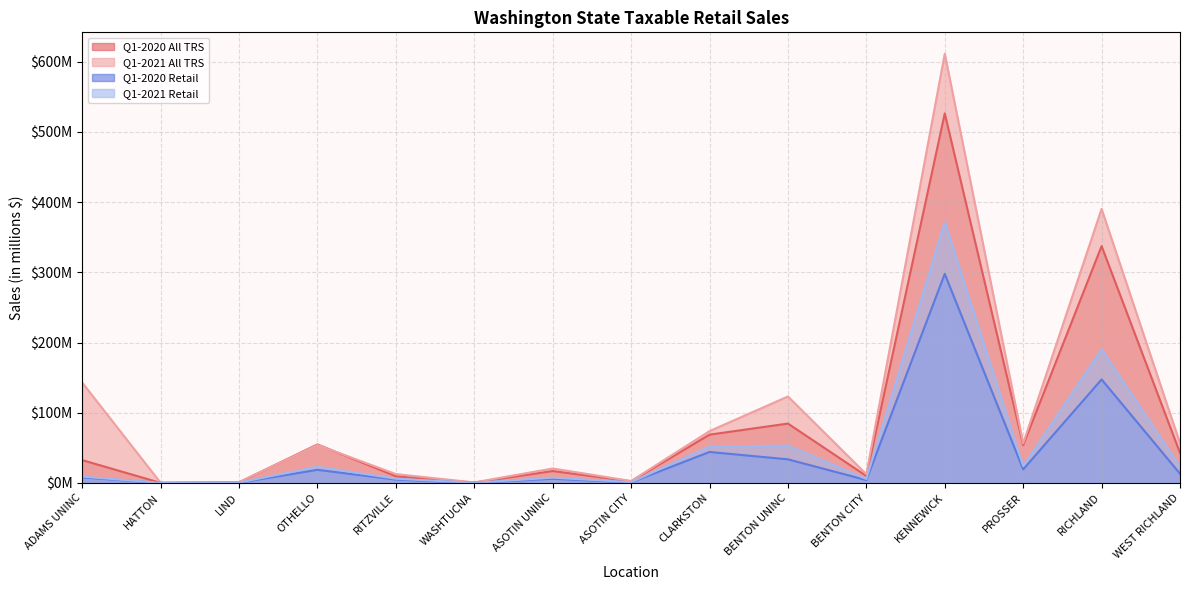

Which series has the largest total across all categories?

Q1-2021 All TRS